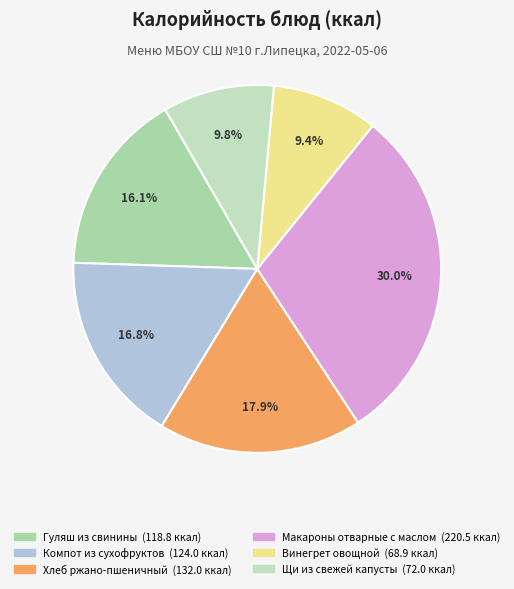

What is the smallest slice in the pie chart?

Винегрет овощной